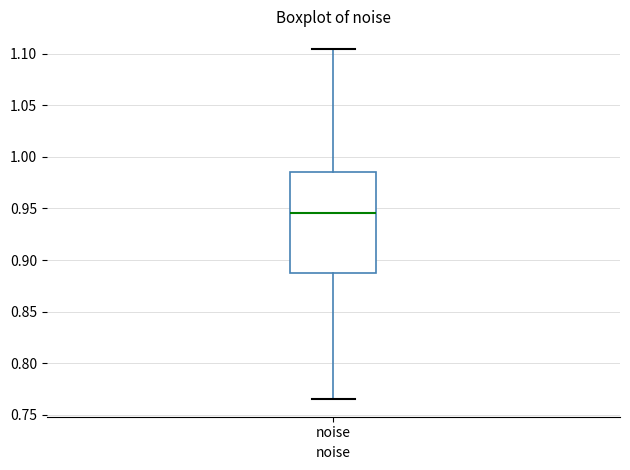

Where does the lower whisker of the box for noise end on the y-axis? The values are not printed on the chart, so give them approximately, as read against the axis.

0.765